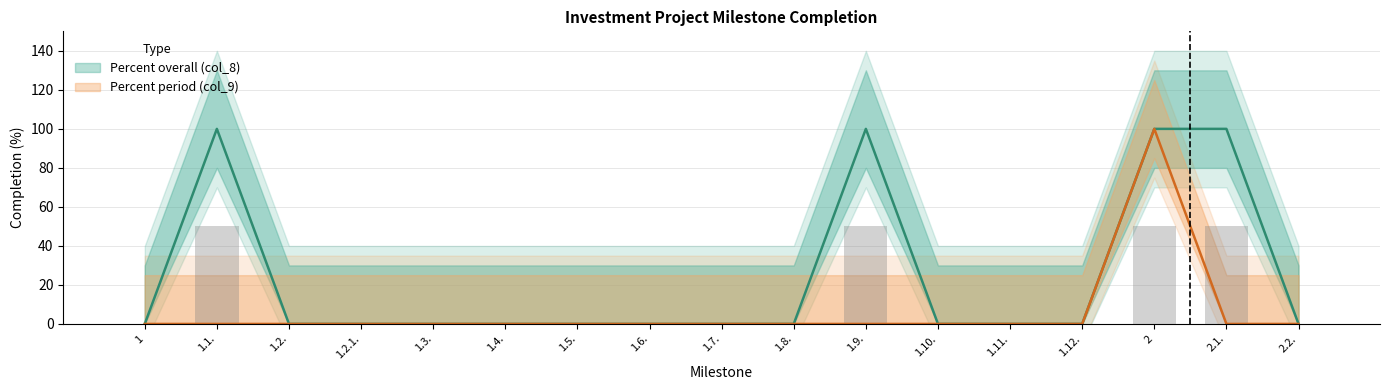

What are all the series names shown in the legend?

Percent overall (col_8), Percent period (col_9)